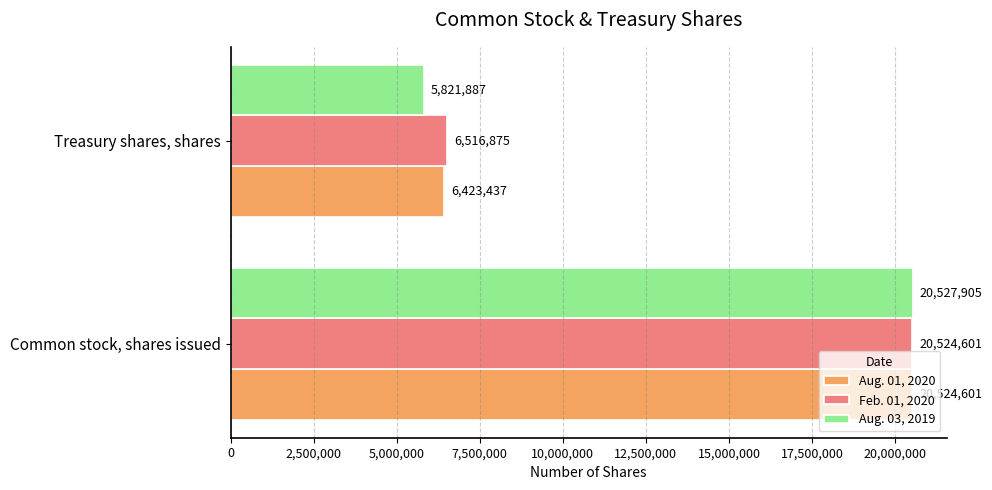

Which series has the largest total across all categories?

Feb. 01, 2020